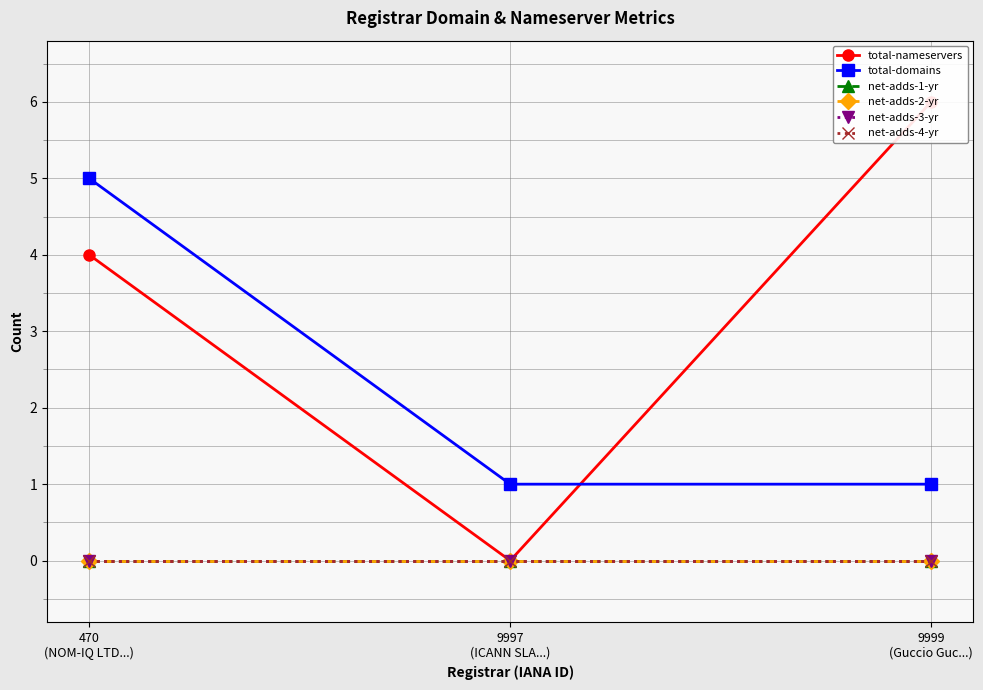

Reading right to left, extract all data points from this chart.

total-nameservers: 9999
(Guccio Guc...)=6	9997
(ICANN SLA...)=0	470
(NOM-IQ LTD...)=4
total-domains: 9999
(Guccio Guc...)=1	9997
(ICANN SLA...)=1	470
(NOM-IQ LTD...)=5
net-adds-1-yr: 9999
(Guccio Guc...)=0	9997
(ICANN SLA...)=0	470
(NOM-IQ LTD...)=0
net-adds-2-yr: 9999
(Guccio Guc...)=0	9997
(ICANN SLA...)=0	470
(NOM-IQ LTD...)=0
net-adds-3-yr: 9999
(Guccio Guc...)=0	9997
(ICANN SLA...)=0	470
(NOM-IQ LTD...)=0
net-adds-4-yr: 9999
(Guccio Guc...)=0	9997
(ICANN SLA...)=0	470
(NOM-IQ LTD...)=0